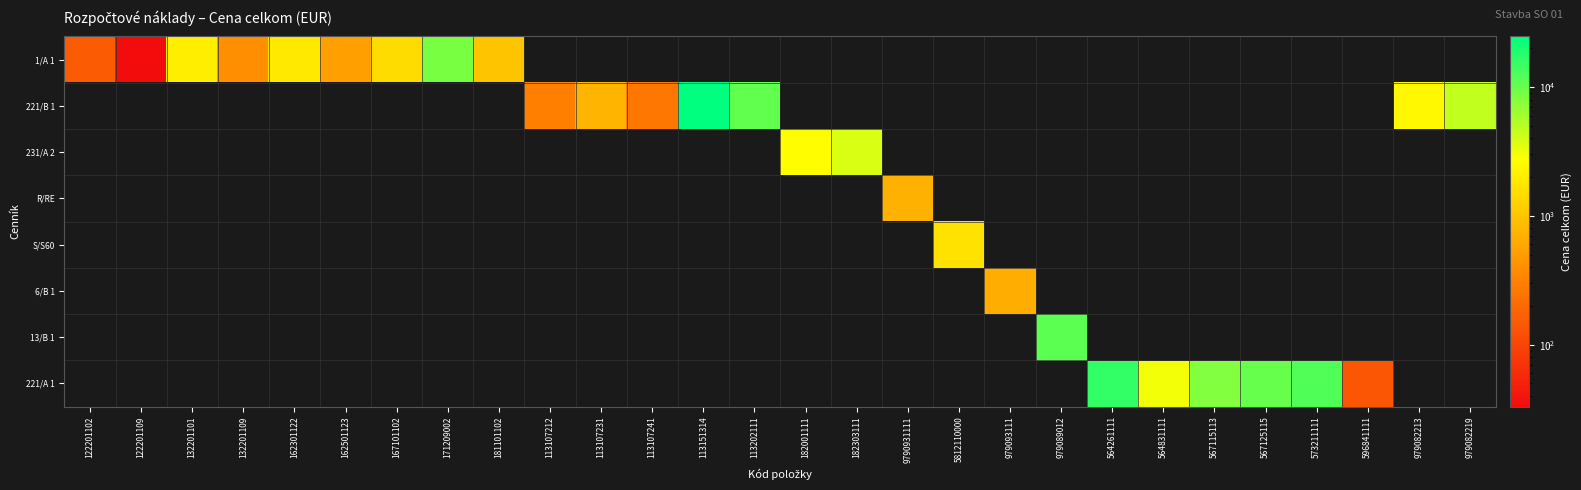

At 567125115, list the series in order from largest to smallest.

221/A 1, 1/A 1, 221/B 1, 231/A 2, R/RE, S/S60, 6/B 1, 13/B 1